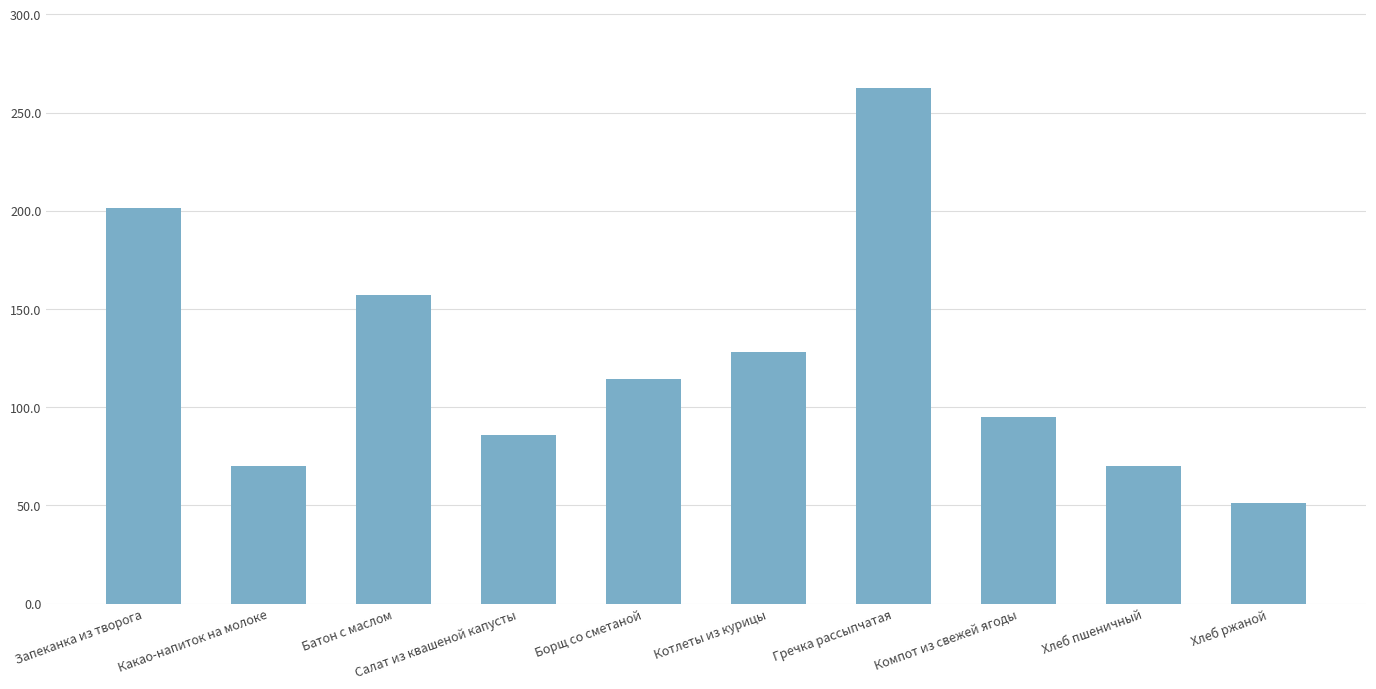

What is the ratio of the value at Батон с маслом to the value at Хлеб пшеничный?

2.2